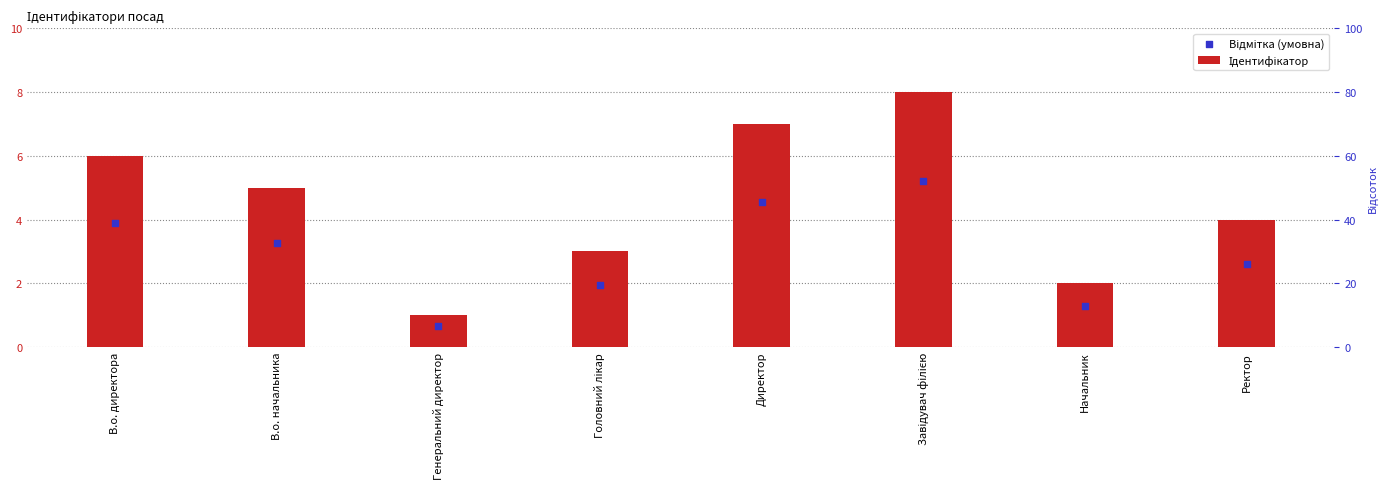

Which series has the largest Y range (max minus min)?

Ідентифікатор